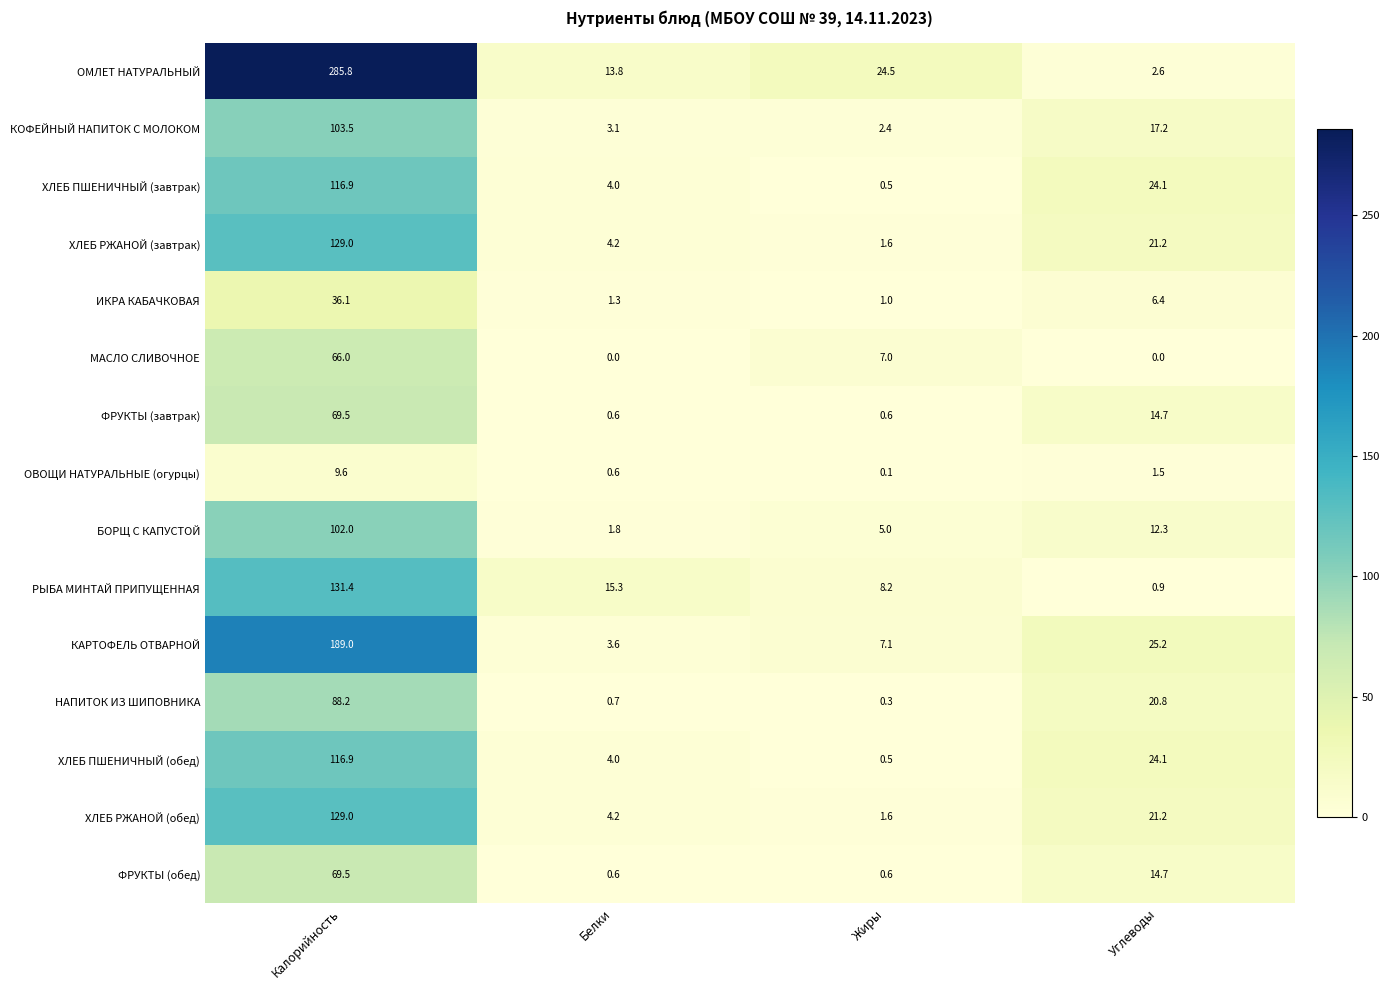

Between Калорийность and Белки, which series saw the biggest shift?

ОМЛЕТ НАТУРАЛЬНЫЙ